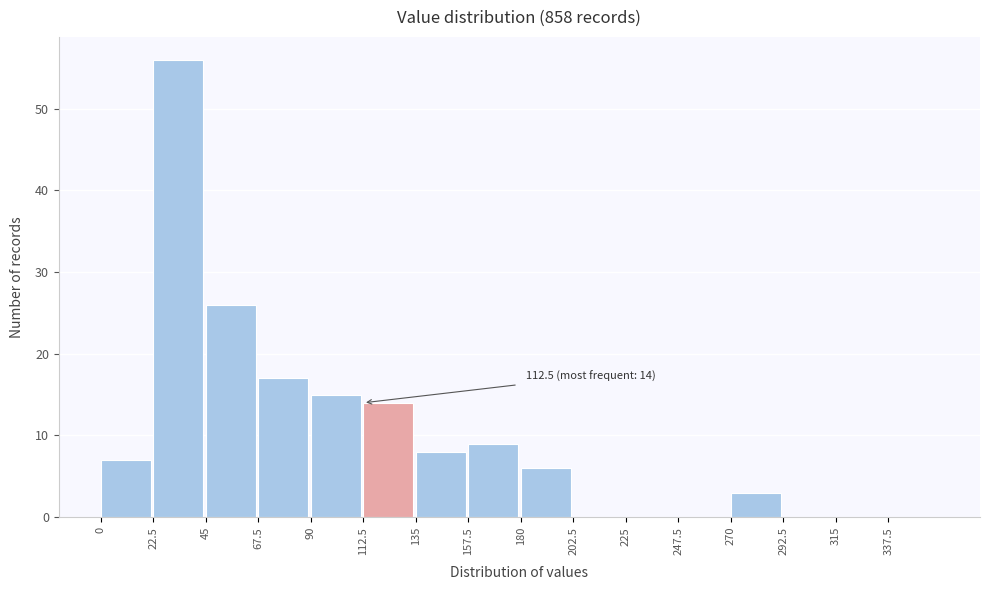

Over which range of the x-axis is the bar tallest?

22.5 to 45.0